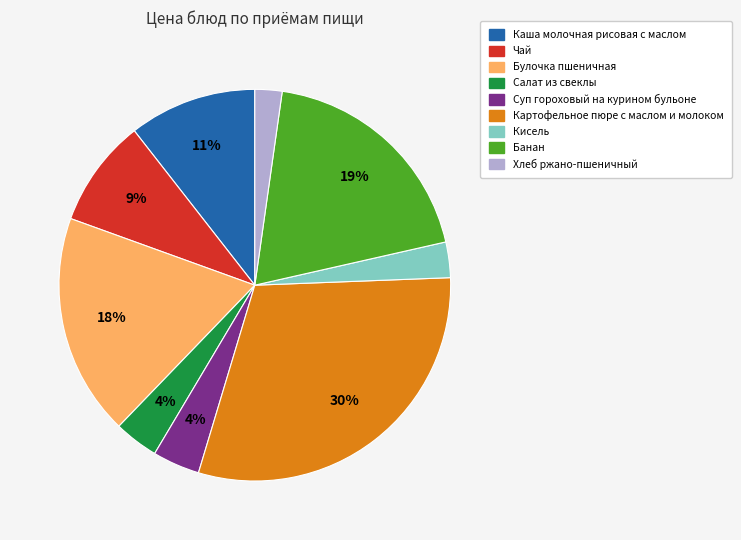

Is there any slice that represents more than half of the pie?

No